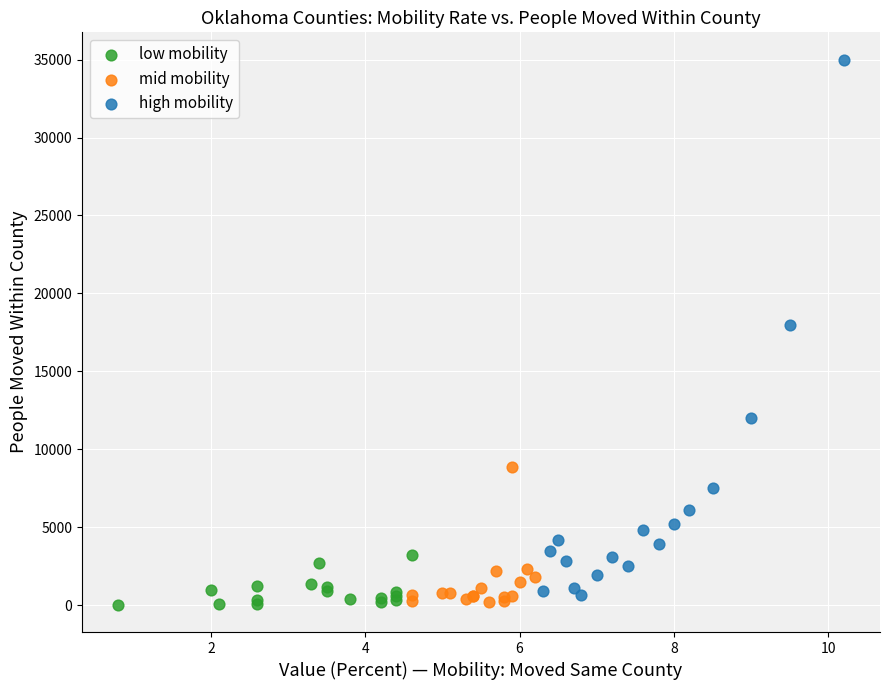

Which series has the widest spread of Y values?

high mobility